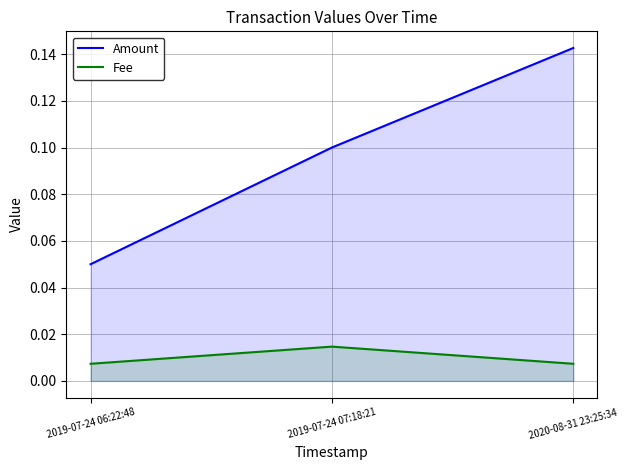

What is the sum of all Amount values?

0.3